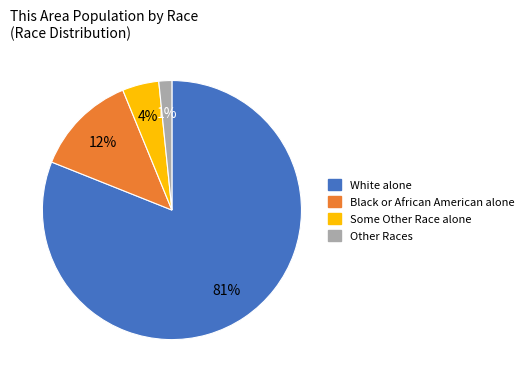

Which category accounts for the majority?

White alone